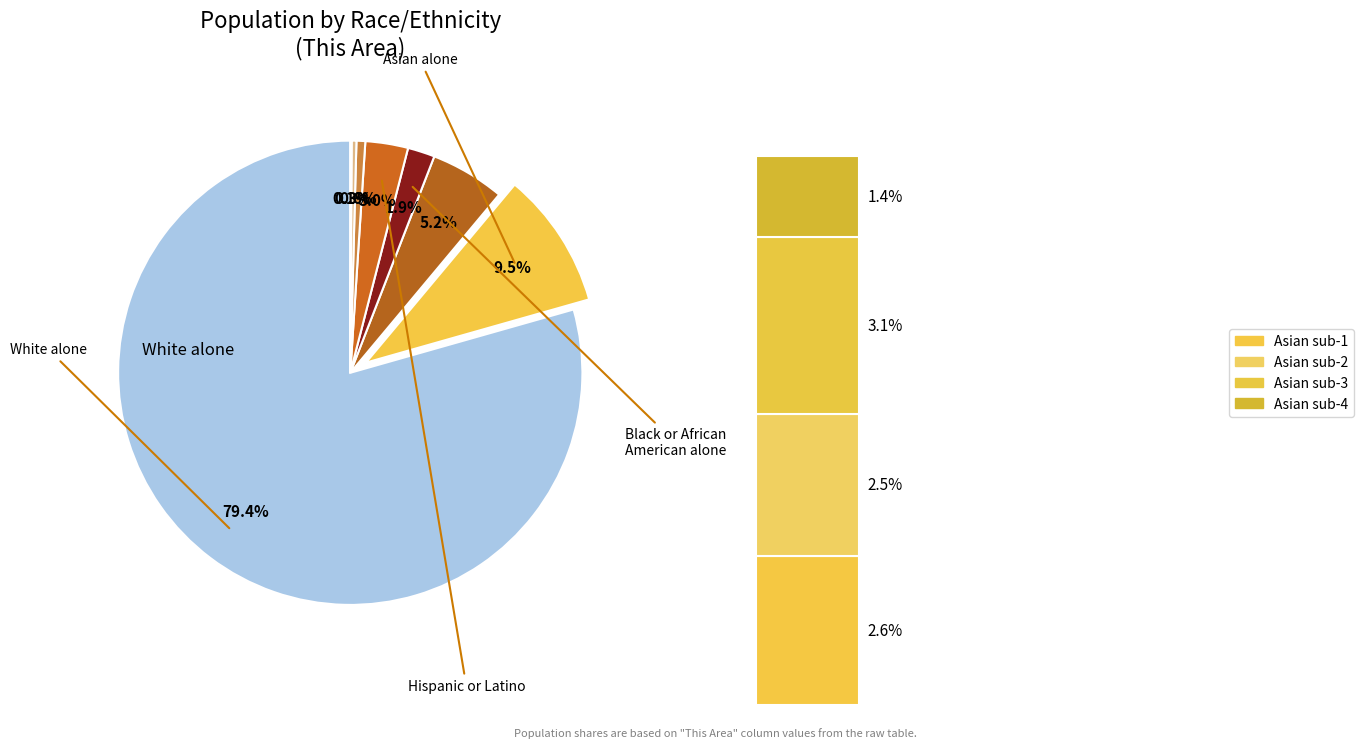

Does White alone represent more than half of the total?

Yes